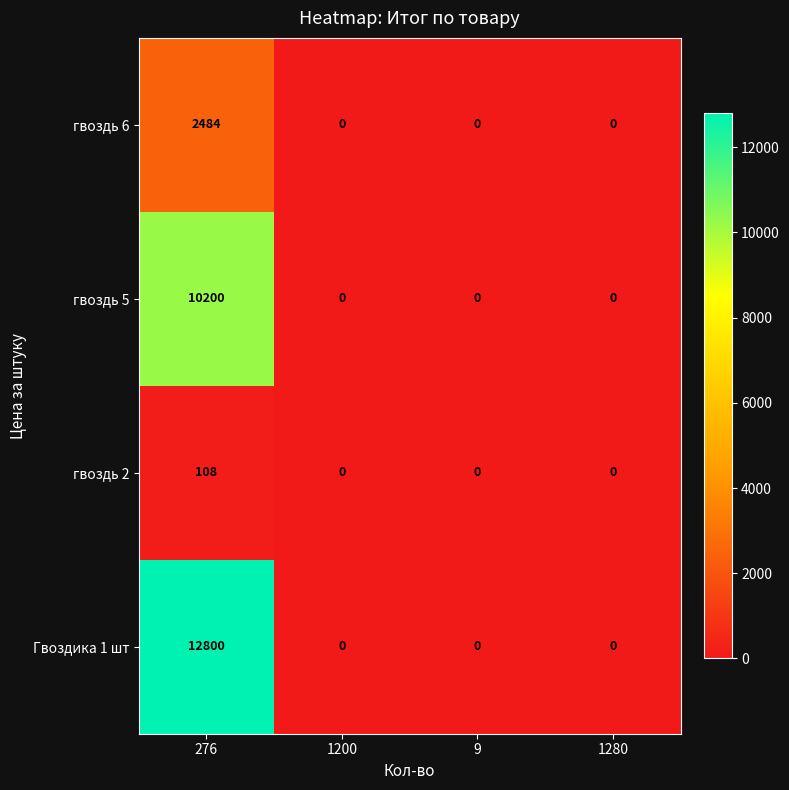

True or false: гвоздь 6 has a value of -1499 at 9.

False